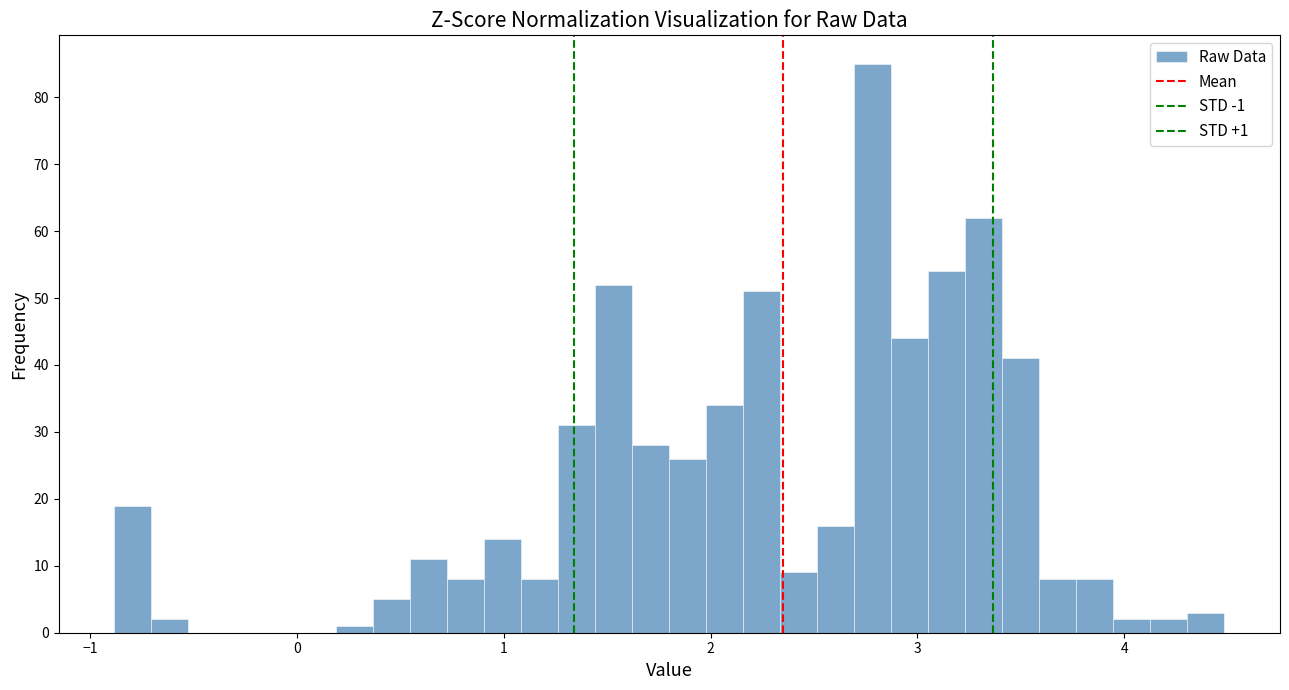

Around what value on the x-axis is the tallest bar? Give the approximate position of its centre, as read against the axis.

2.8